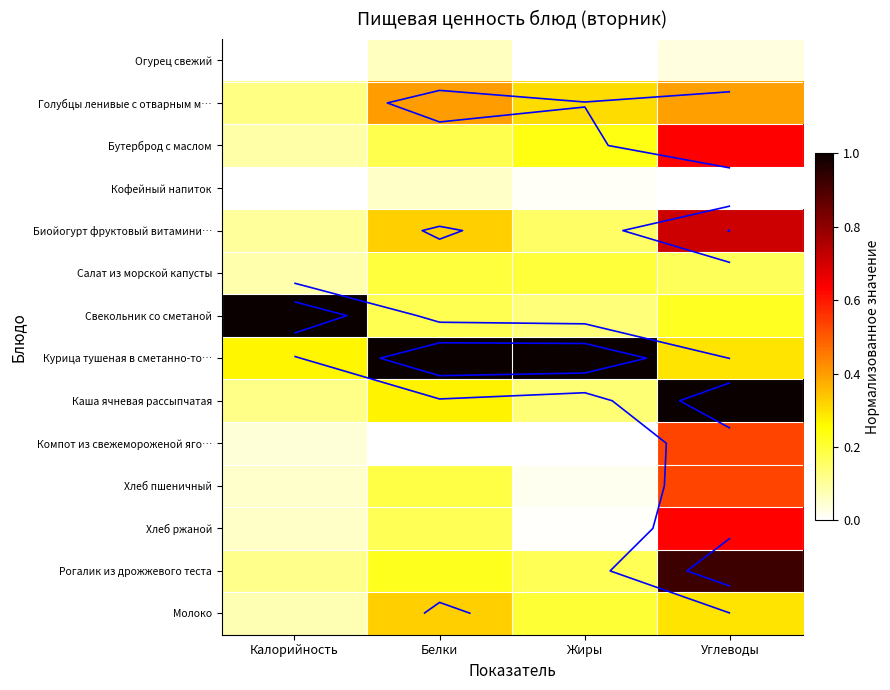

True or false: Компот из свежемороженой яго… has a value of 0.0 at Калорийность.

False